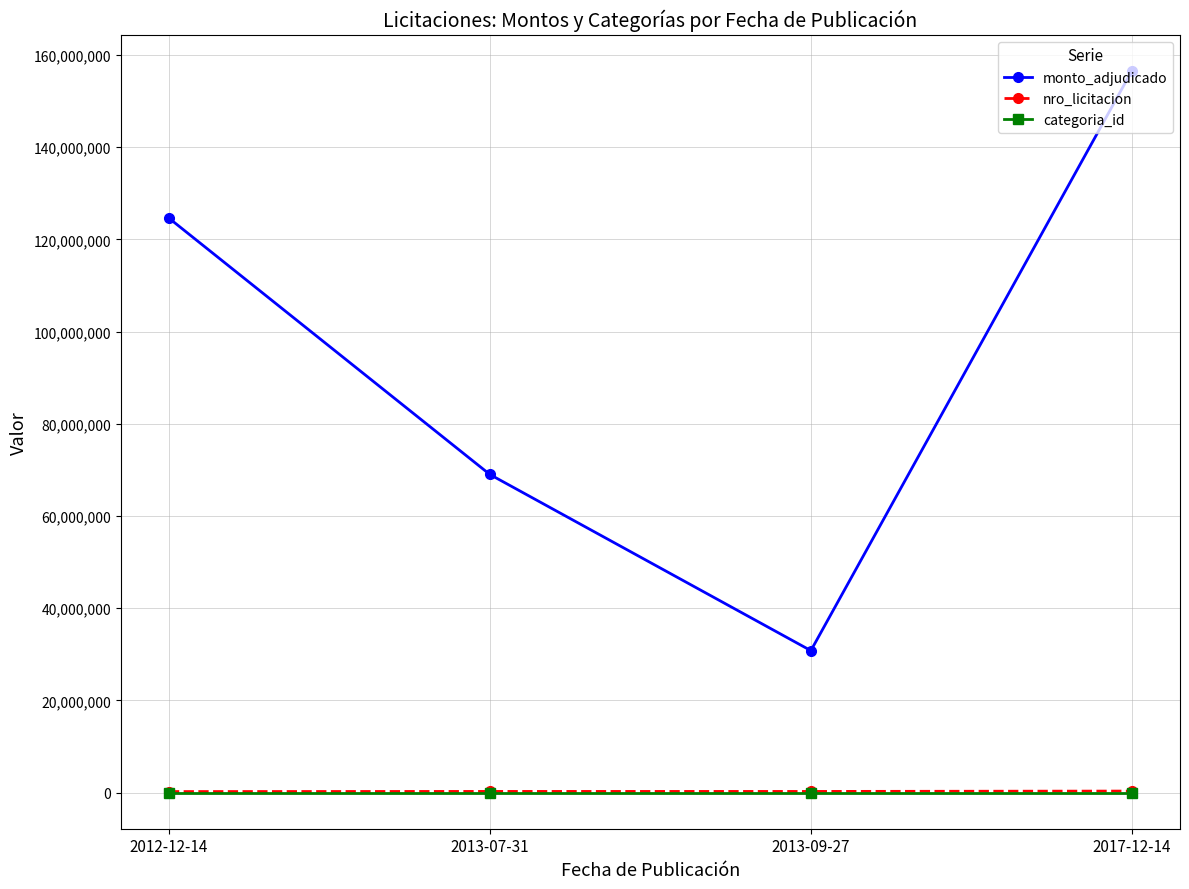

True or false: monto_adjudicado has a value of 217351165 at 2017-12-14.

False